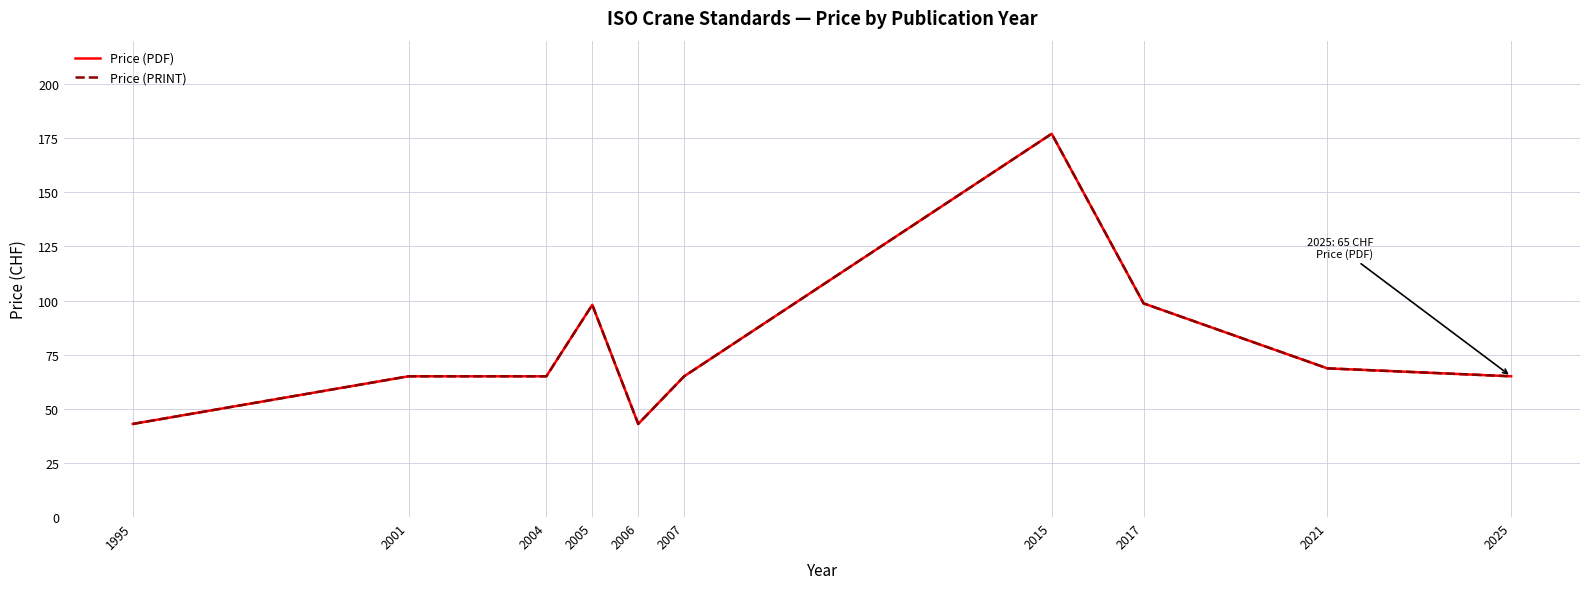

Does the chart have visible grid lines?

Yes